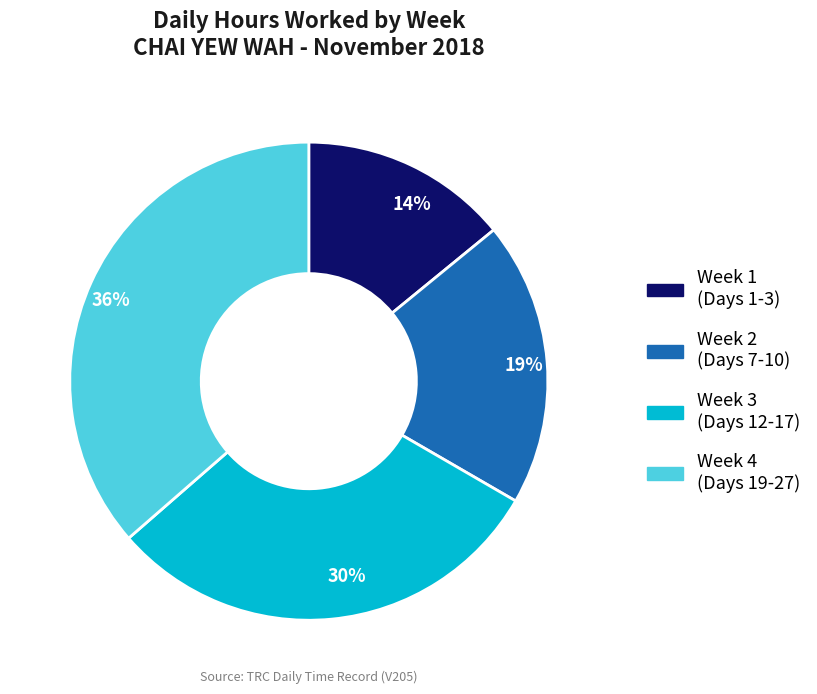

To the nearest percent, what is the difference between the largest and smallest slice percentages?

22%